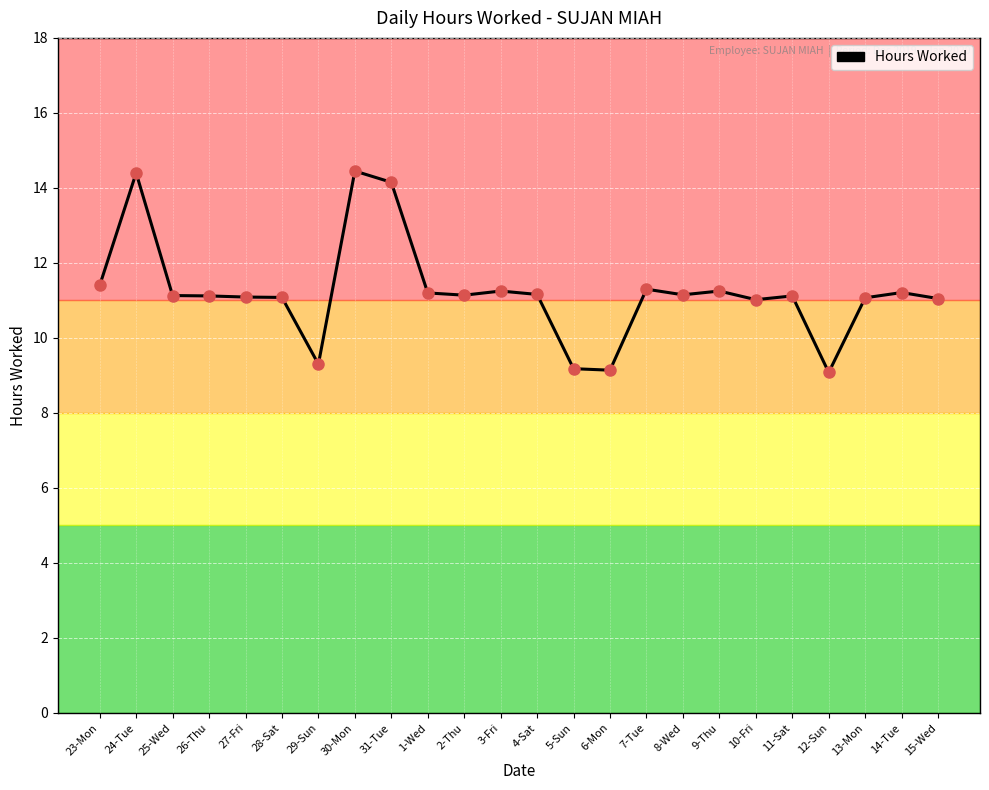

What is the ratio of the value at 24-Tue to the value at 6-Mon?

1.6